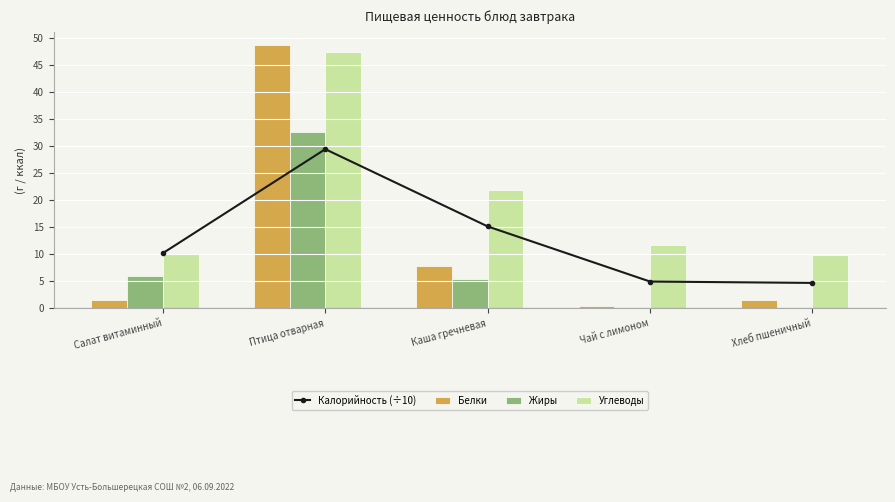

The value of Углеводы at Каша гречневая is 22.0. True or false?

True